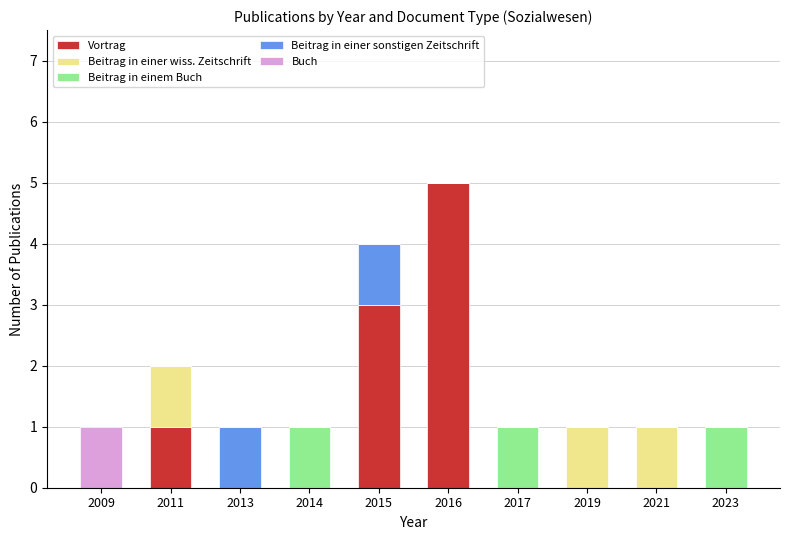

Does the chart contain stacked bars?

Yes